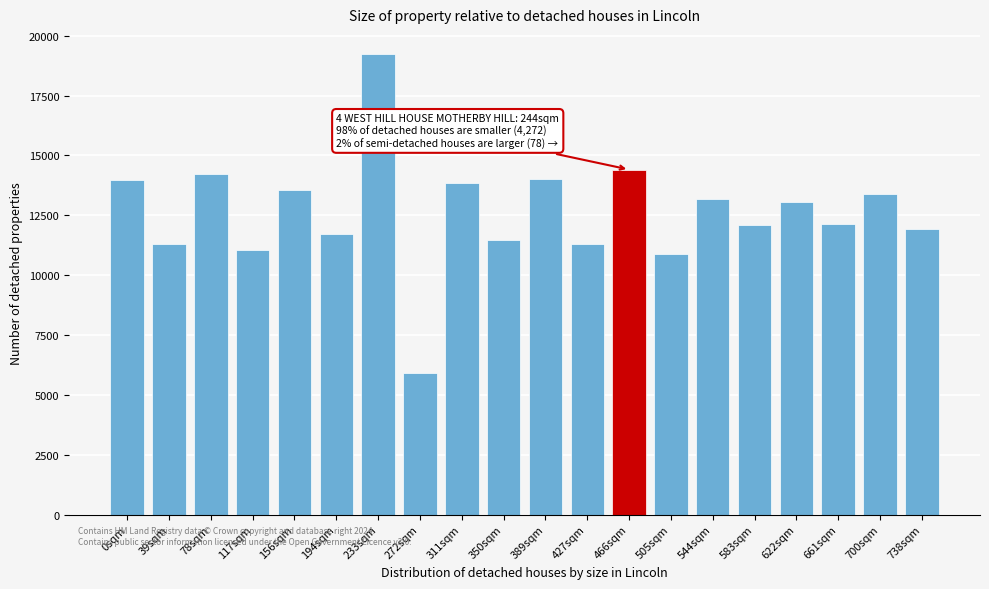

What is the difference between the maximum and minimum values?

13323